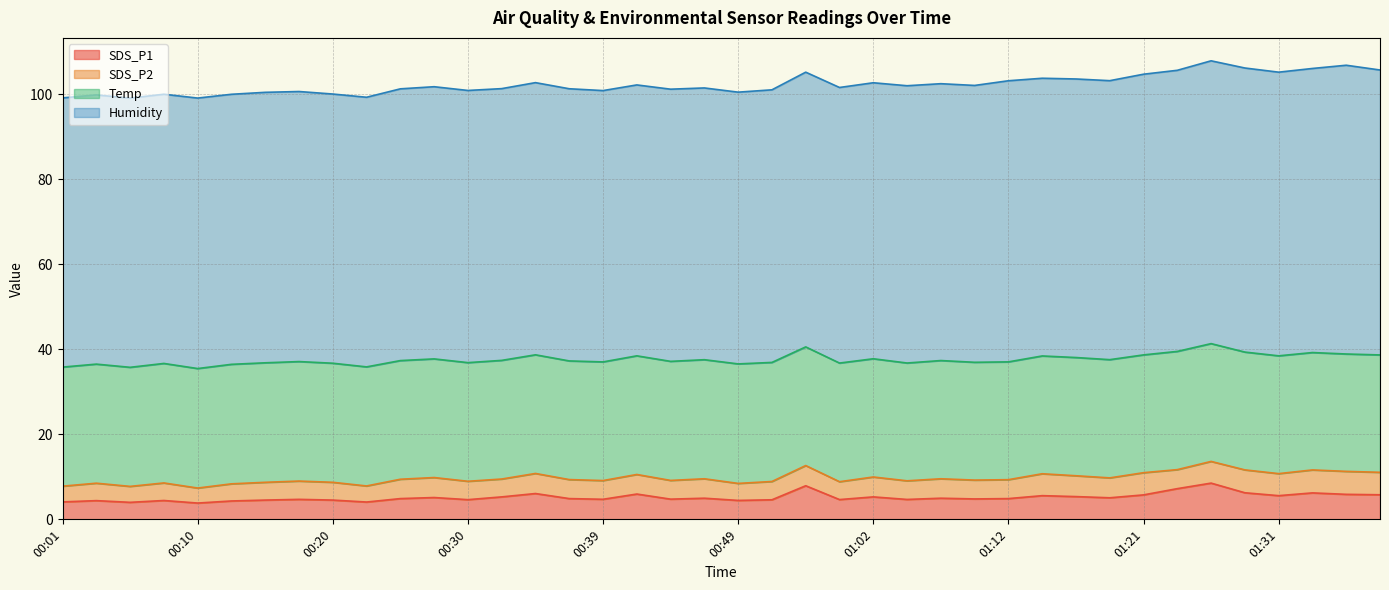

At which label does Humidity first exceed 64?

00:52